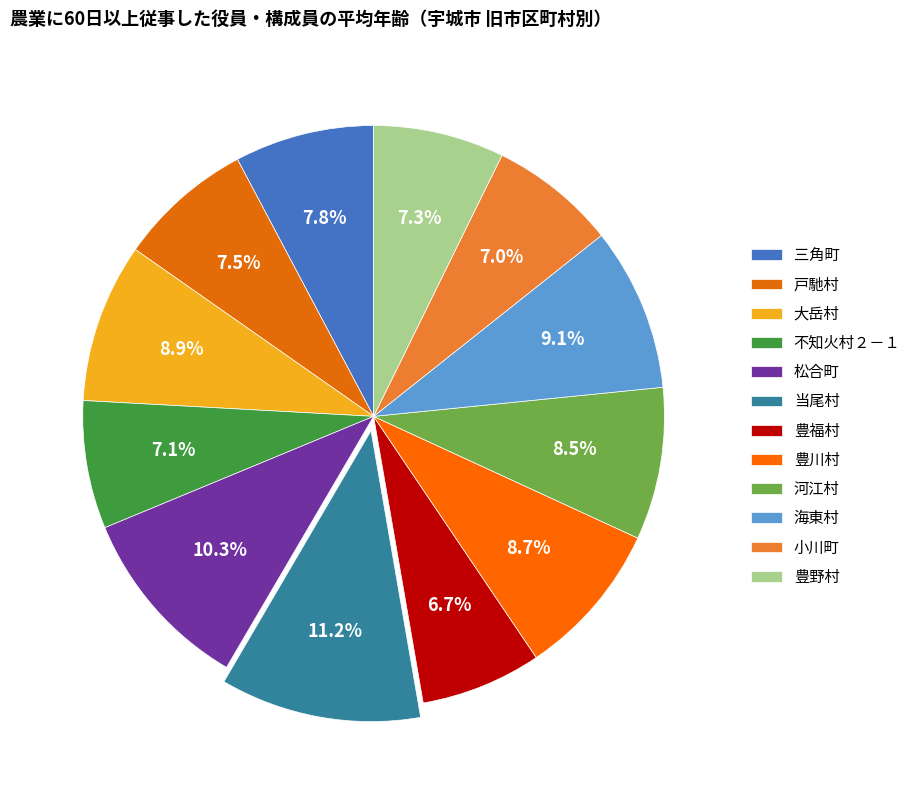

How many slices are in this pie chart?

12